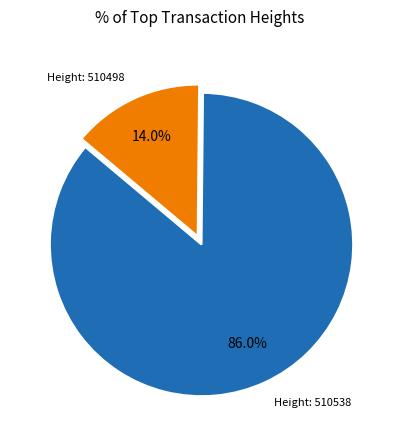

Approximately how many times larger is the value at Height: 510538 compared to Height: 510498?

6.1